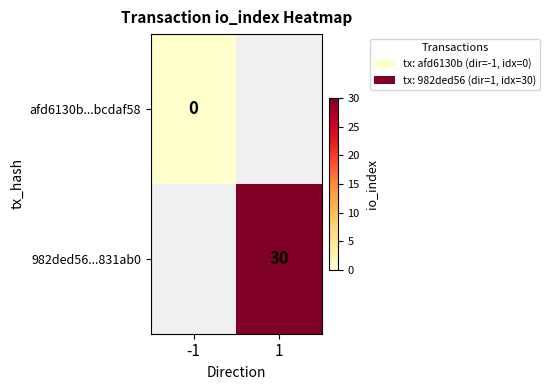

True or false: 982ded56...831ab0 has a value of 30 at 1.

True